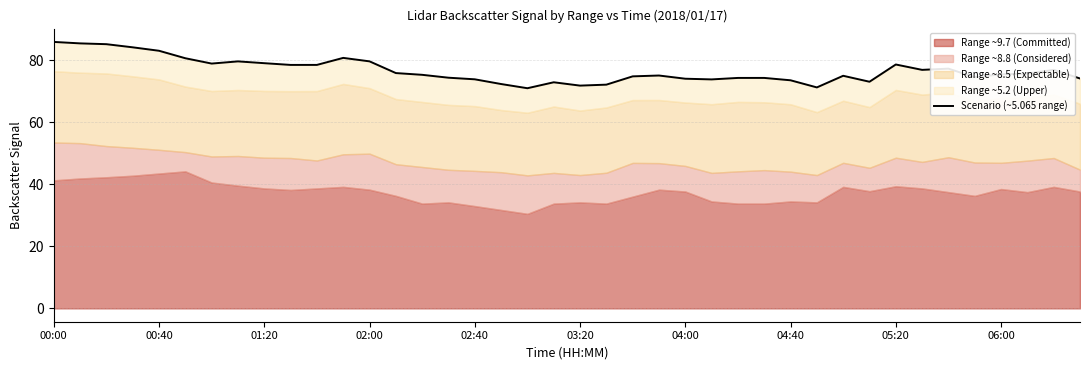

What is the difference between the maximum and second lowest values?

14.7